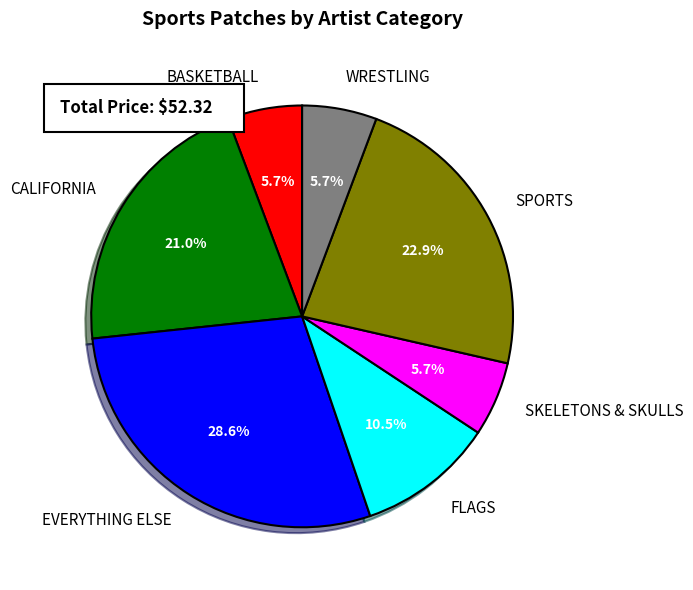

Between SPORTS and FLAGS, which is larger?

SPORTS